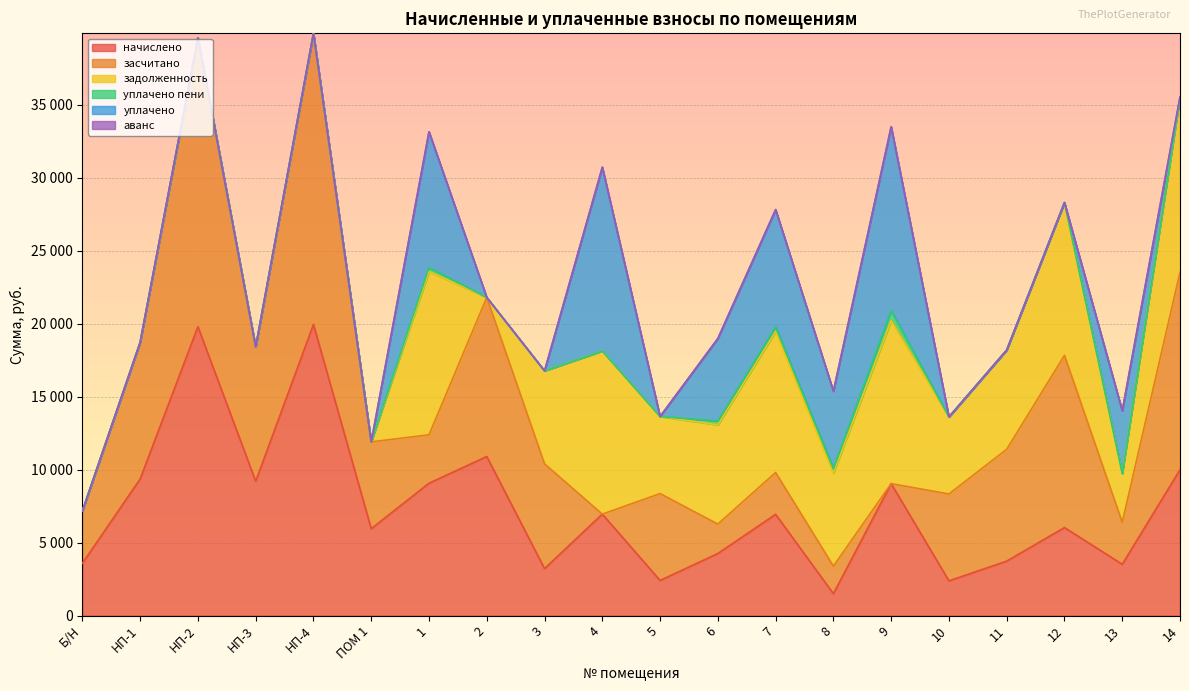

True or false: уплачено пени and задолженность cross at least once.

False